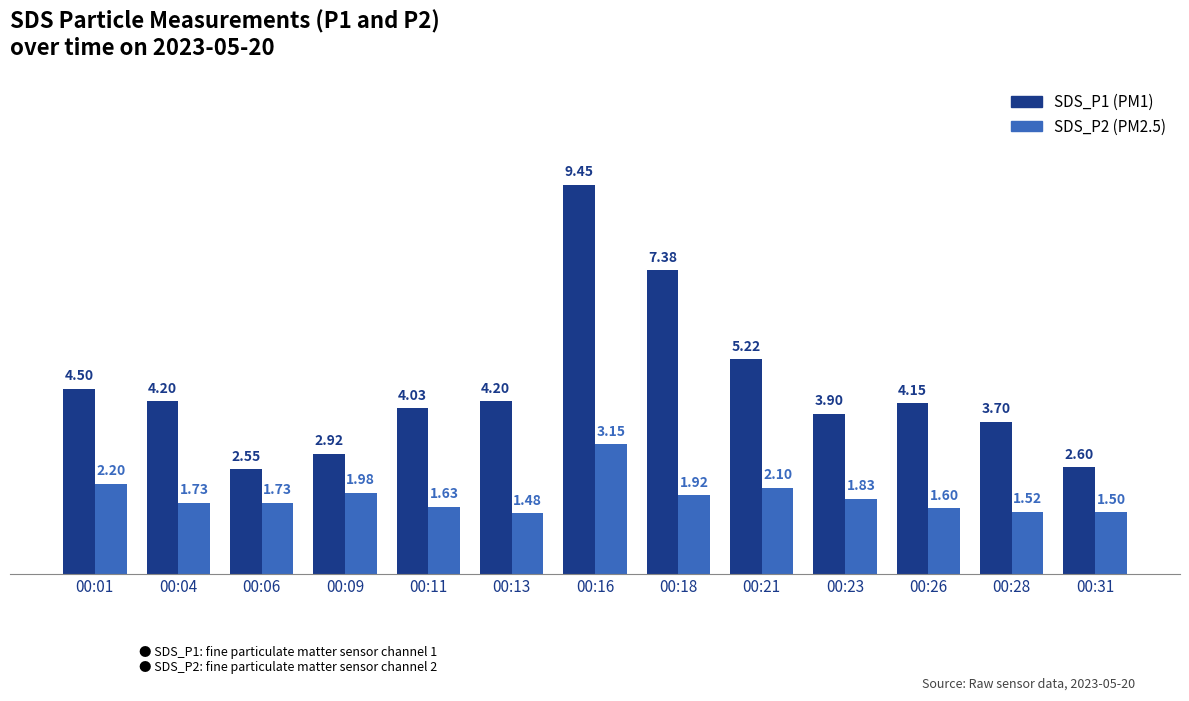

At which category is the sum across all series the highest?

00:16